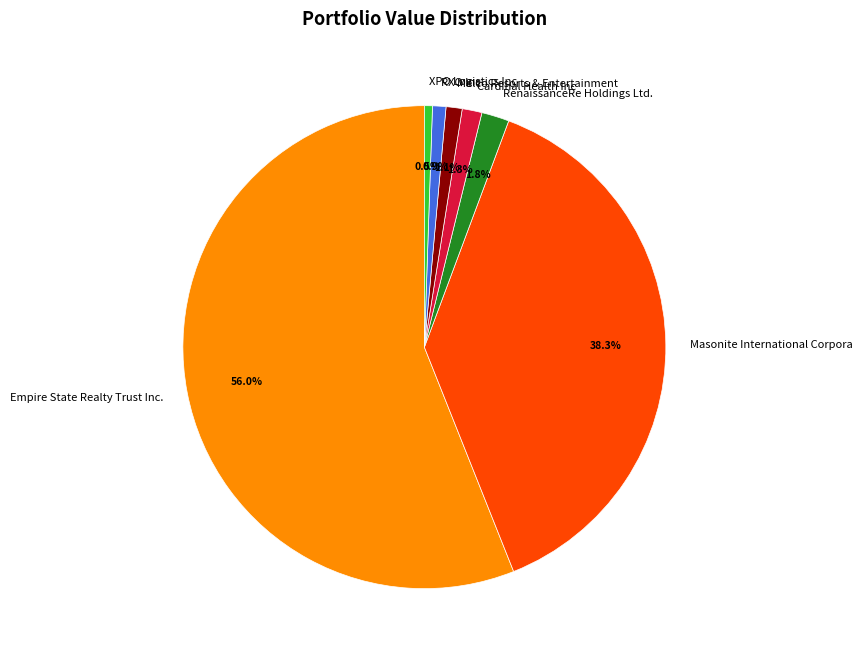

To the nearest percent, what is the average slice percentage?

14%